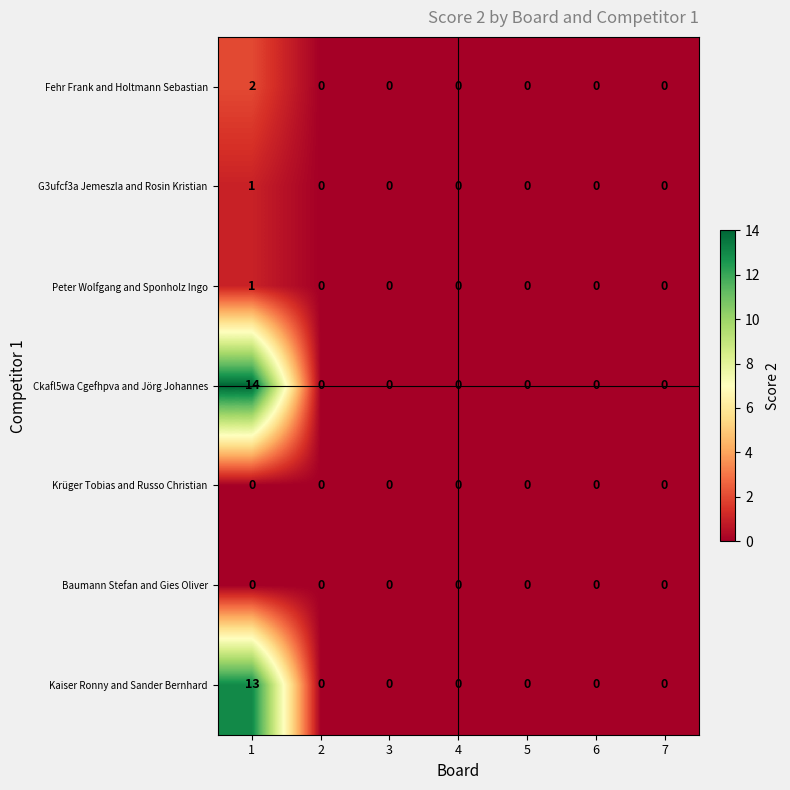

The Kaiser Ronny and Sander Bernhard series shows -9 at 4. True or false?

False